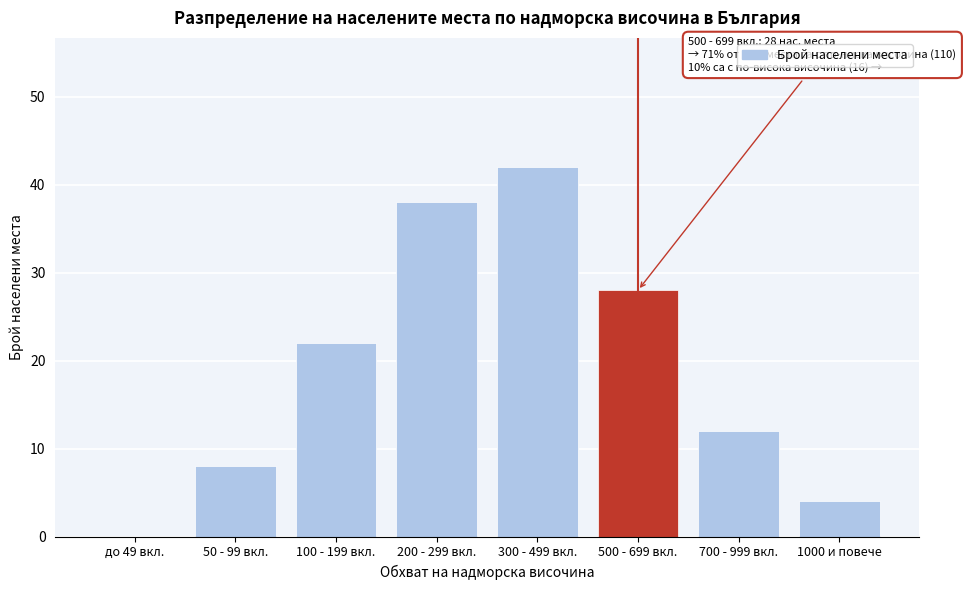

Reading left to right, what are all the values shown in this chart?

до 49 вкл.=0	50 - 99 вкл.=8	100 - 199 вкл.=22	200 - 299 вкл.=38	300 - 499 вкл.=42	500 - 699 вкл.=28	700 - 999 вкл.=12	1000 и повече=4